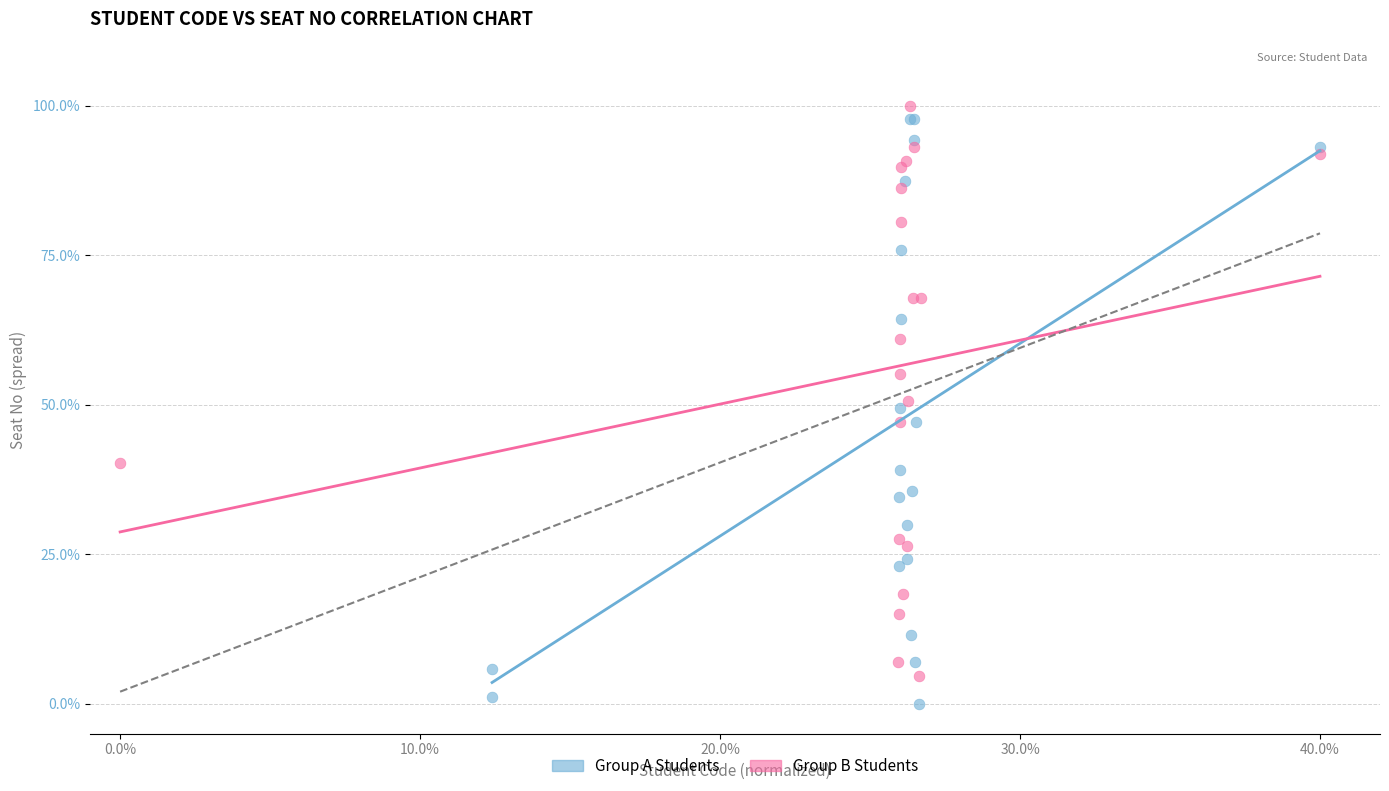

Which series reaches the minimum Y coordinate?

Group A Students